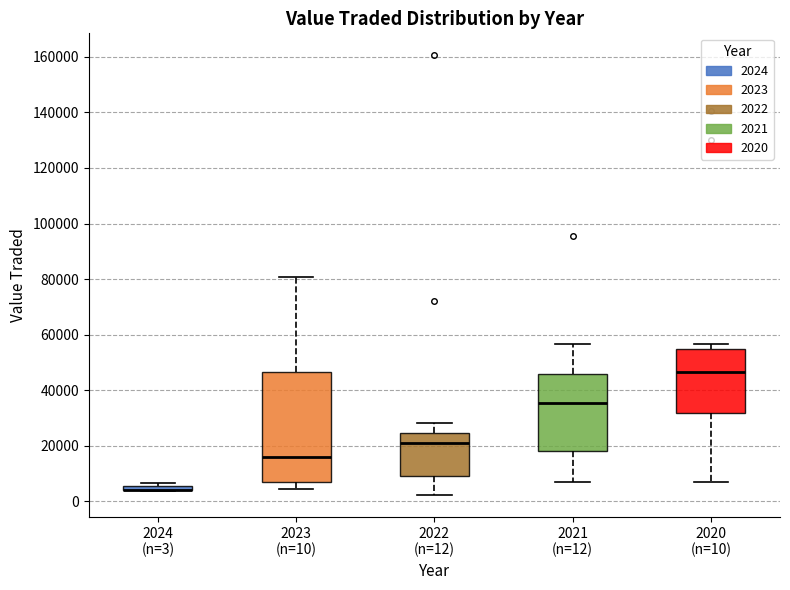

Where is the lower edge of the box for 2020 (n=10) on the y-axis? The values are not printed on the chart, so give them approximately, as read against the axis.

32000